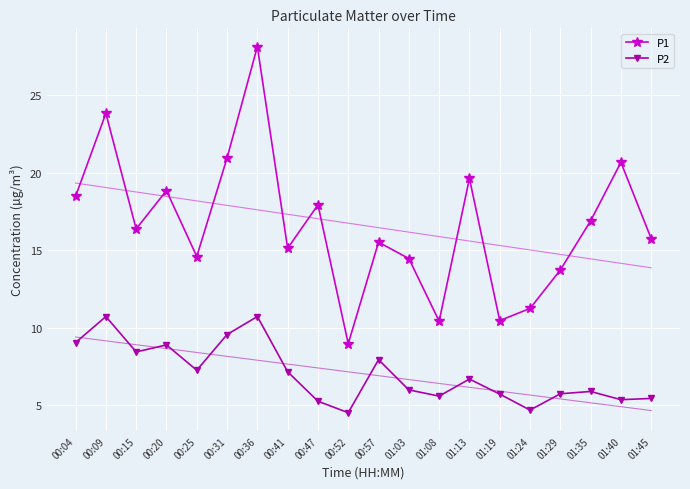

Reading left to right, extract all data points from this chart.

P1: 18.5	23.8	16.4	18.9	14.6	20.9	28.1	15.1	17.9	9.0	15.5	14.5	10.4	19.6	10.5	11.2	13.7	16.9	20.7	15.8
P2: 9.1	10.7	8.4	8.9	7.3	9.6	10.7	7.2	5.3	4.5	8.0	6.0	5.6	6.7	5.7	4.7	5.8	5.9	5.4	5.5